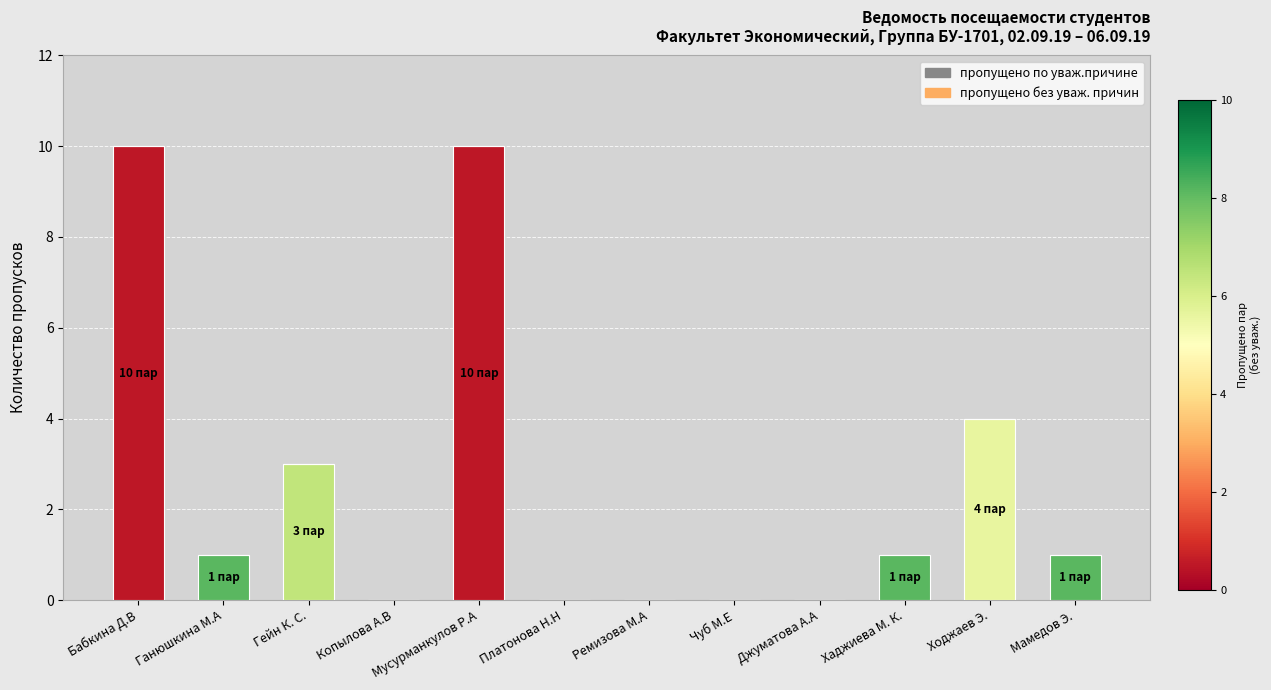

How many distinct data groups are displayed?

1